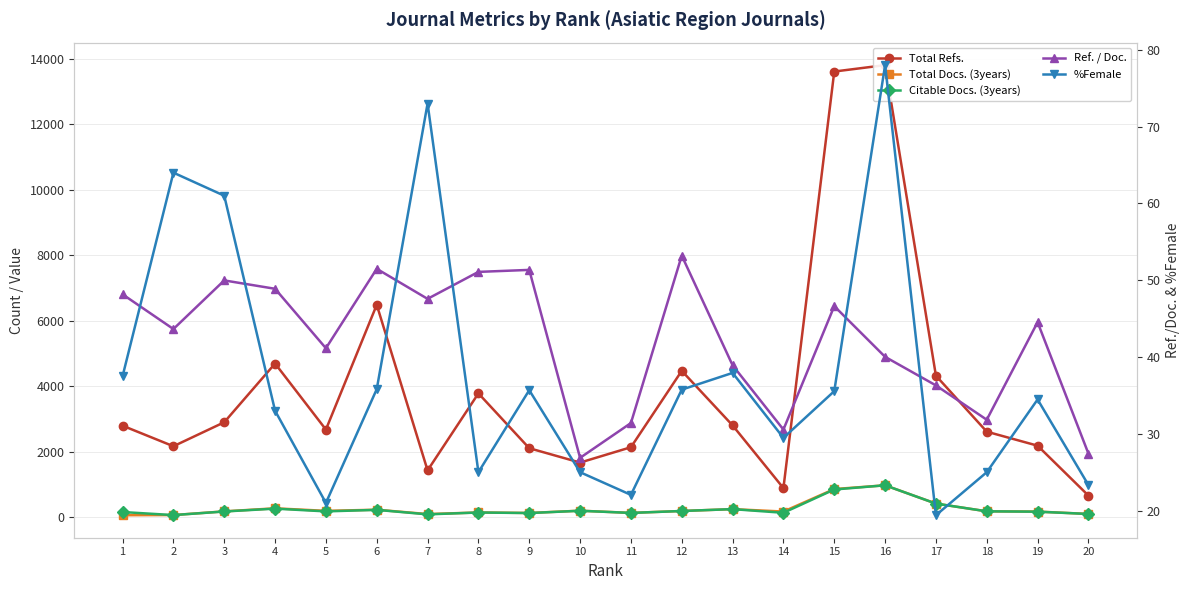

At 11, list the series in order from smallest to largest.

%Female, Ref. / Doc., Citable Docs. (3years), Total Docs. (3years), Total Refs.